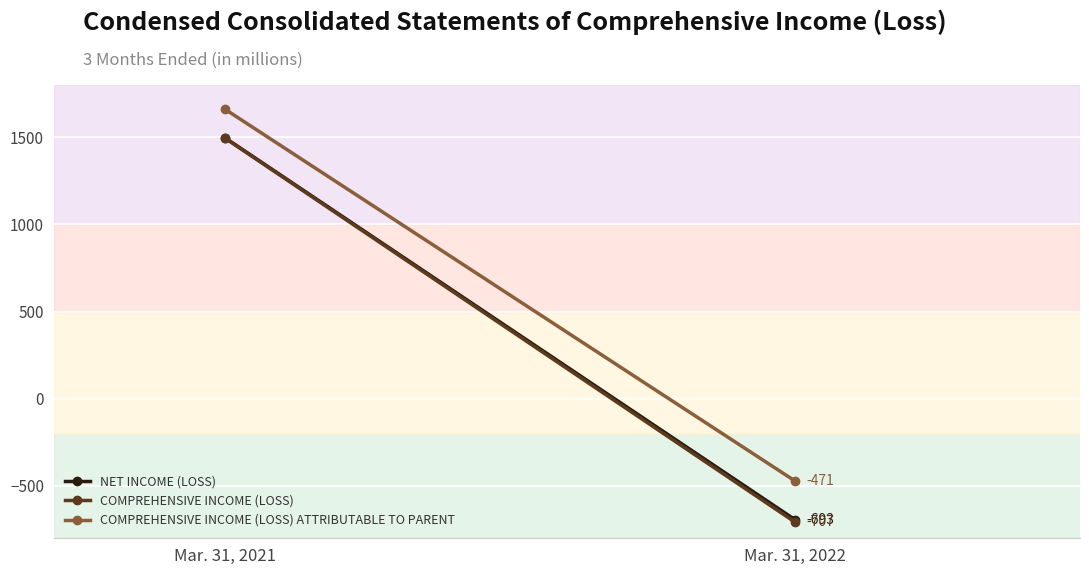

What value does the COMPREHENSIVE INCOME (LOSS) ATTRIBUTABLE TO PARENT series have at Mar. 31, 2021?

1662